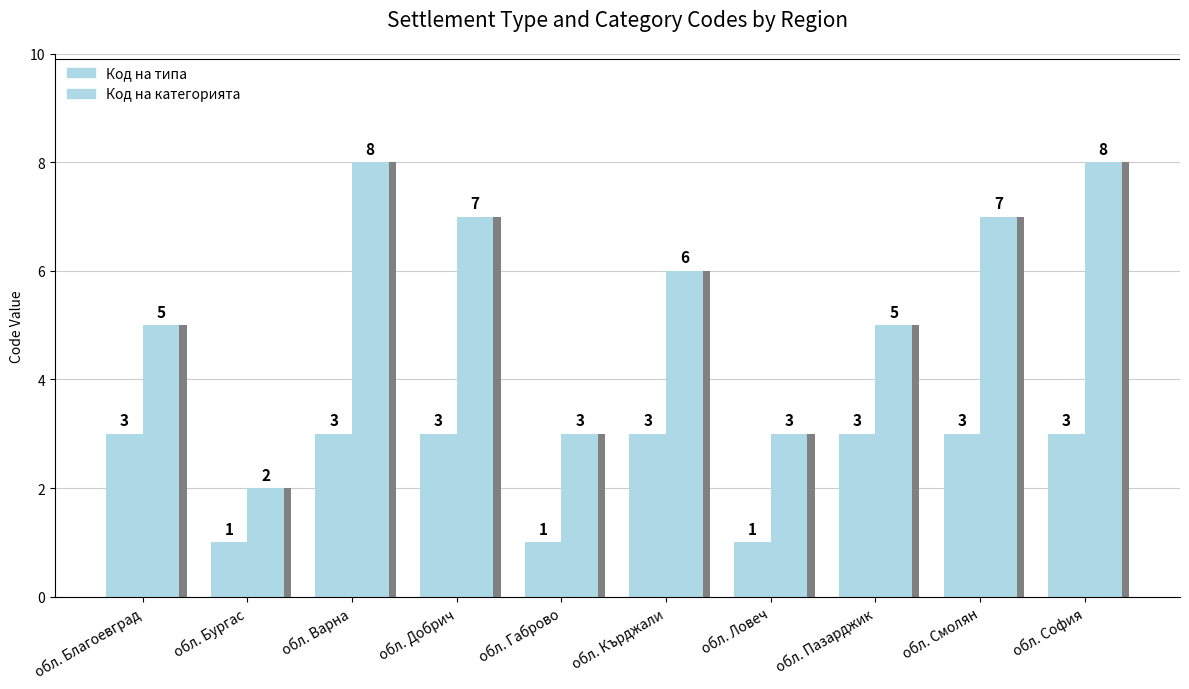

Reading left to right, what are all the values shown in this chart?

Код на типа: 3	1	3	3	1	3	1	3	3	3
Код на категорията: 5	2	8	7	3	6	3	5	7	8